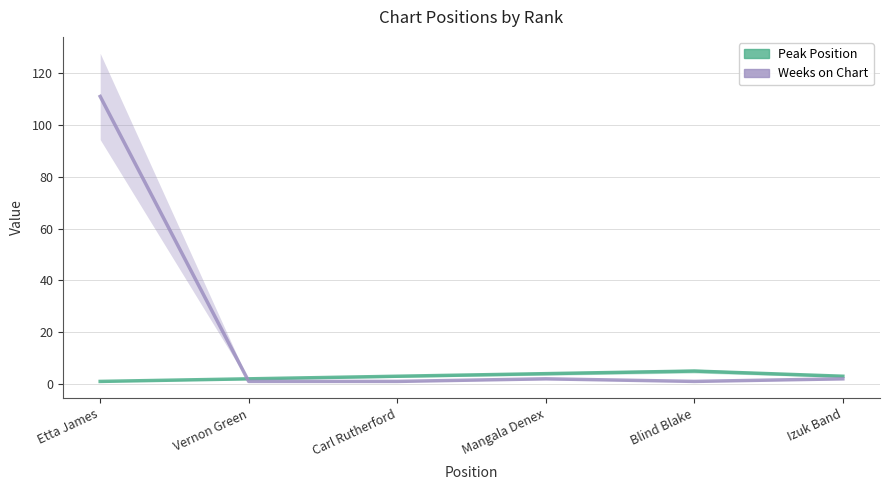

Where is Weeks on Chart nearest to the value 56?

Mangala Denex